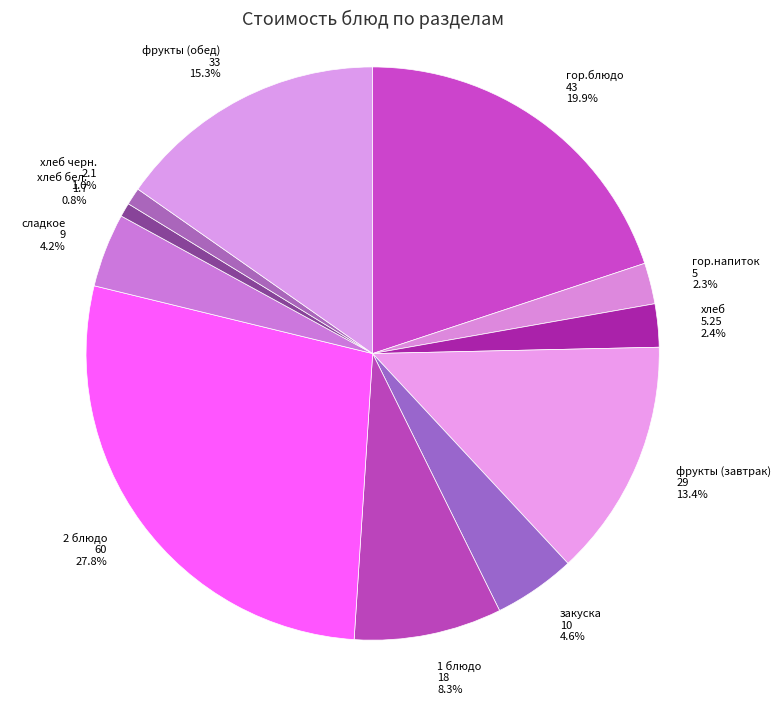

Between гор.напиток 5 2.3% and 2 блюдо 60 27.8%, which is larger?

2 блюдо 60 27.8%